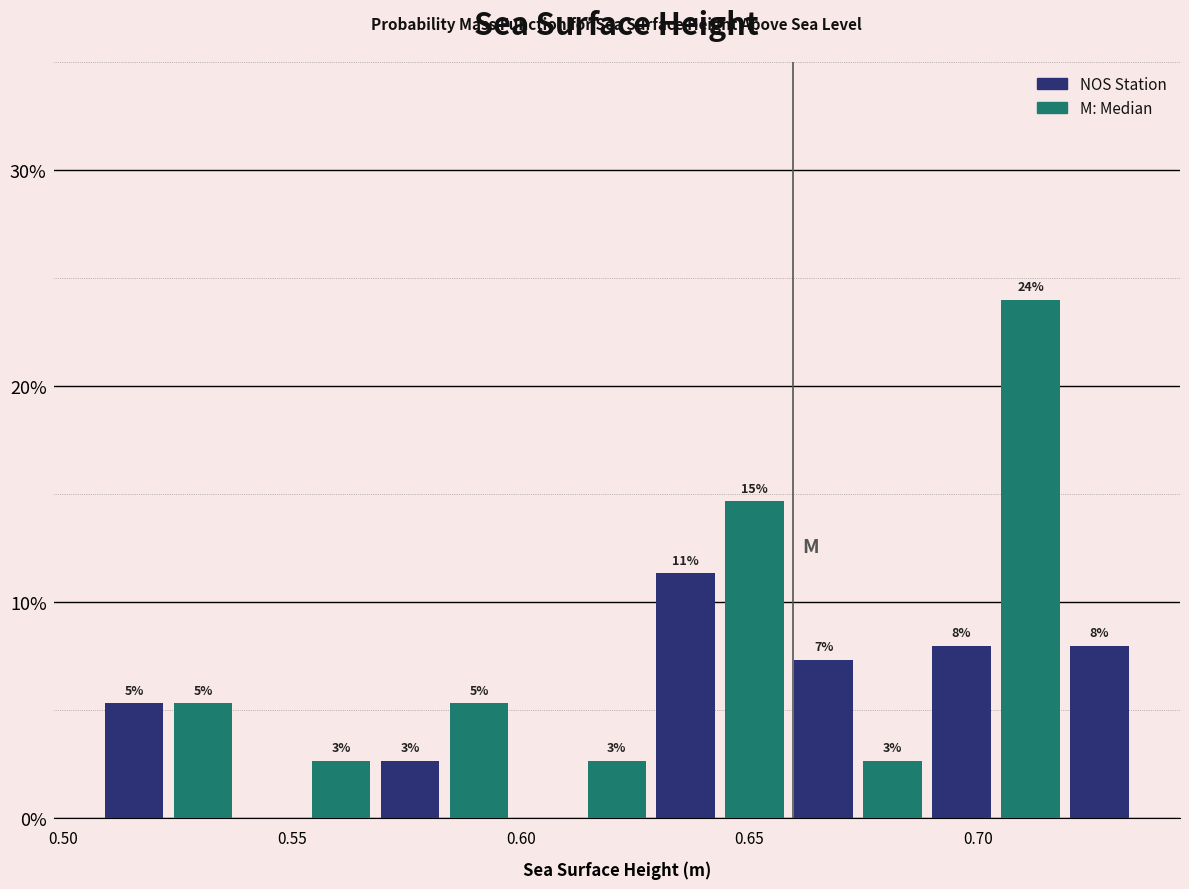

Around what value on the x-axis is the tallest bar? Give the approximate position of its centre, as read against the axis.

0.710